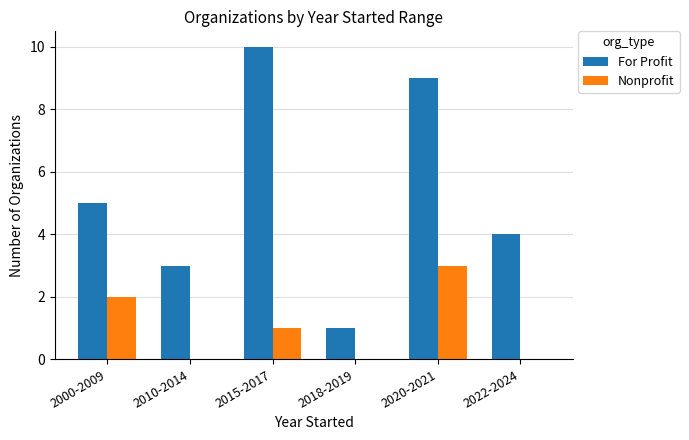

At which label does For Profit reach its peak?

2015-2017